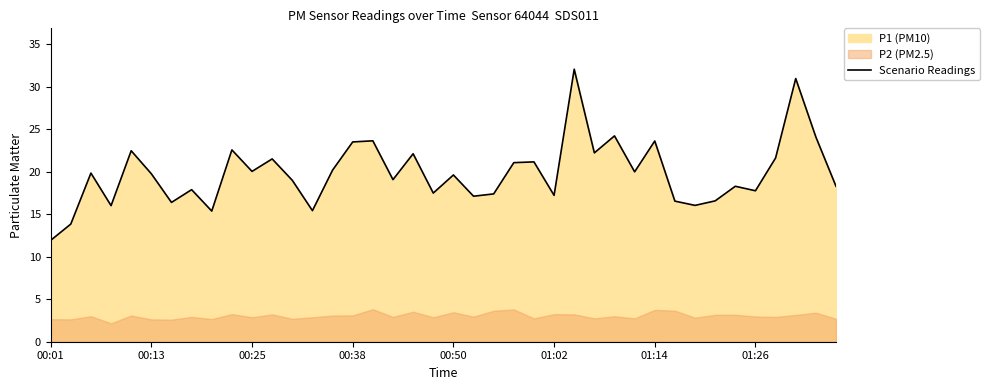

True or false: the data shows 28.1 at 19.

False